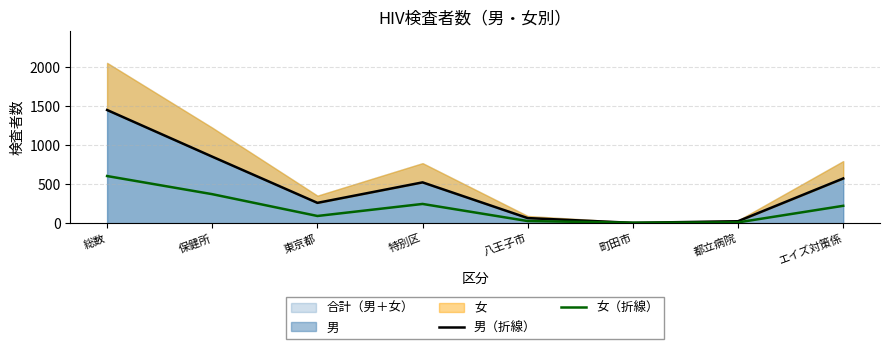

What position from the left is 町田市?

6